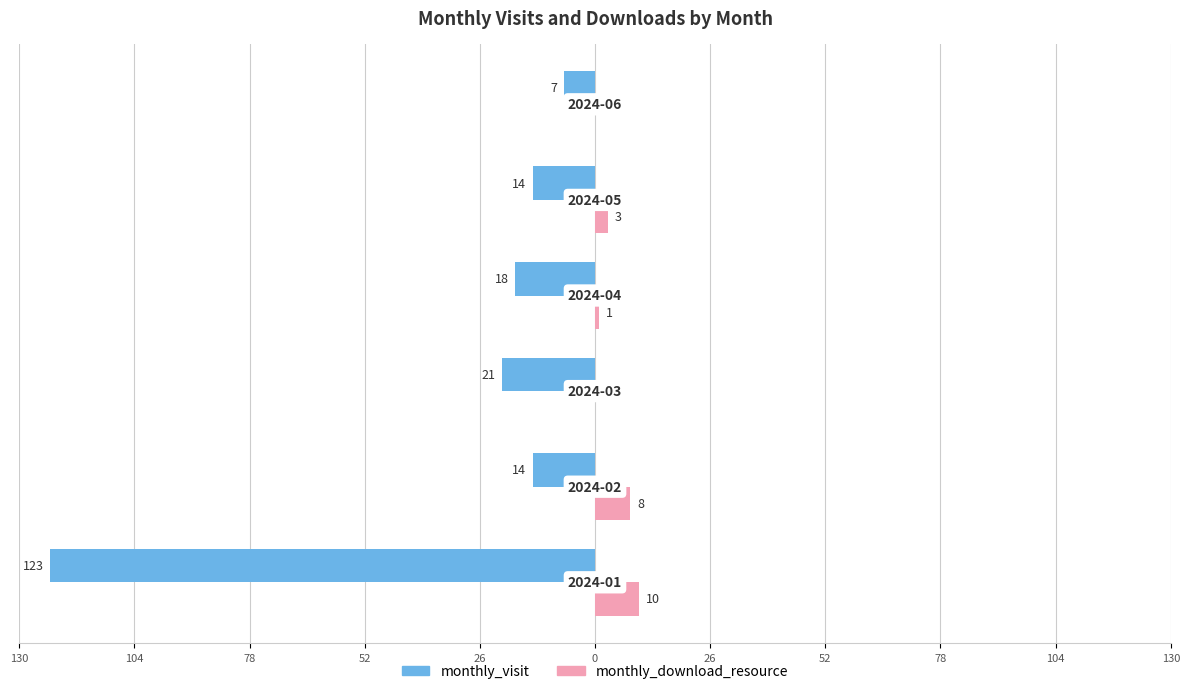

What are all the series names shown in the legend?

monthly_visit, monthly_download_resource